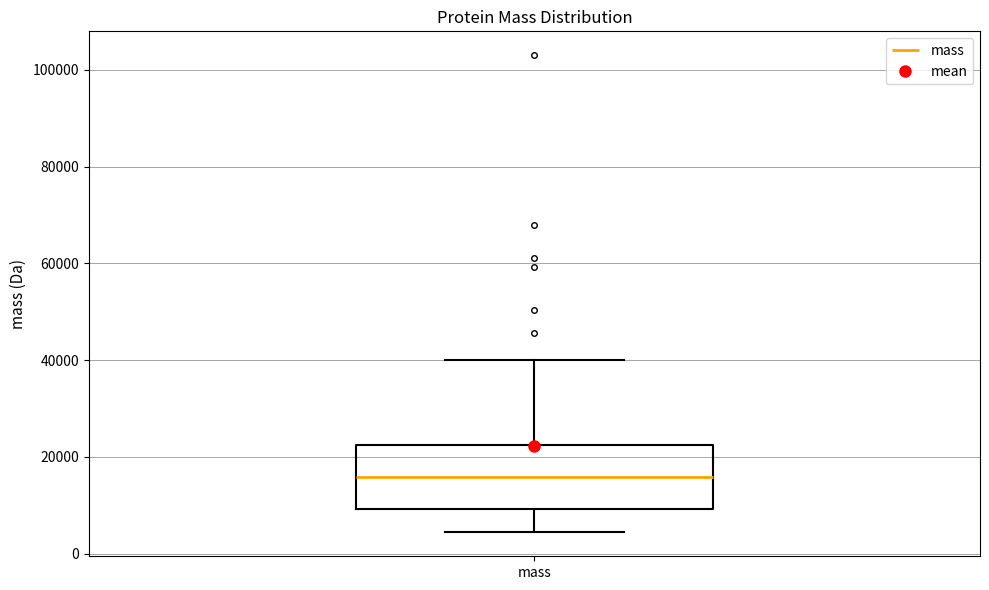

Read this box plot against the y-axis: the position of the median line, the range covered by the box, and the ends of both whiskers. The values are not printed on the chart, so give them approximately, as read against the axis.

median 16000, box 10000 to 22000, whiskers 4000 to 40000